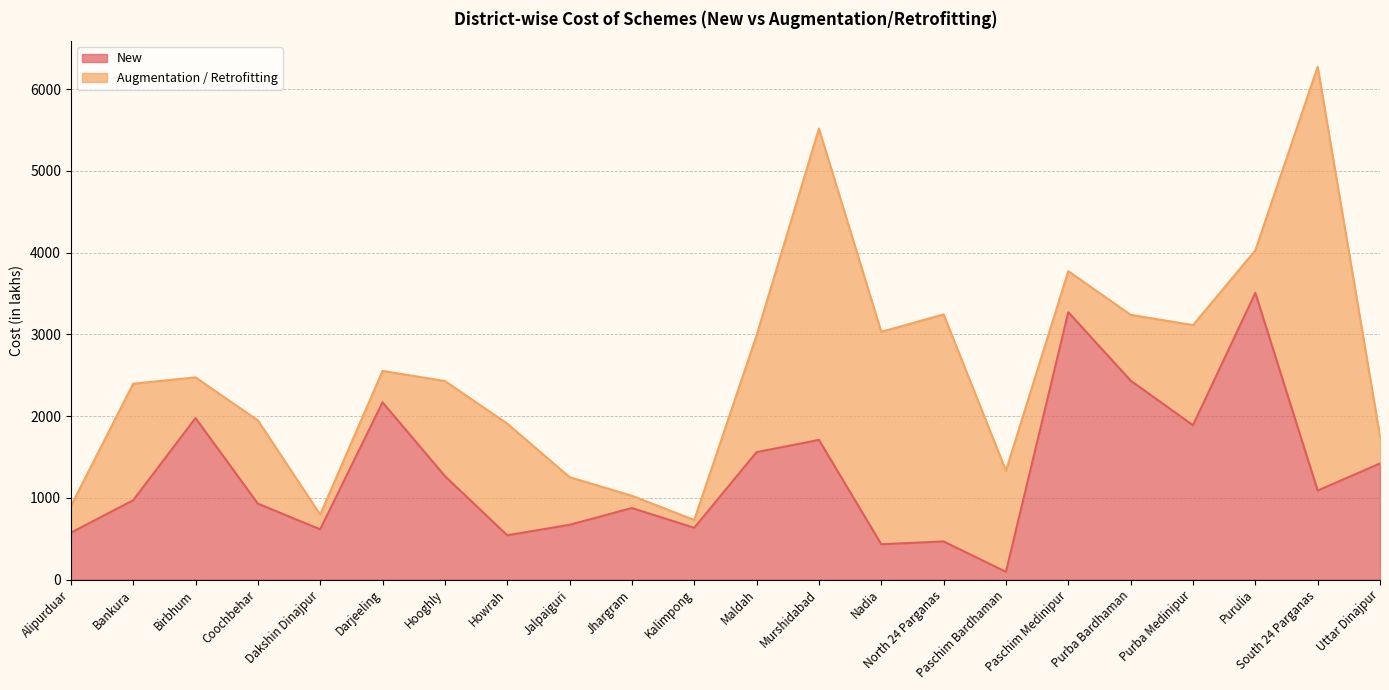

List the labels in order of value, largest first.

Purulia, Paschim Medinipur, Purba Bardhaman, Darjeeling, Birbhum, Purba Medinipur, Murshidabad, Maldah, Uttar Dinajpur, Hooghly, South 24 Parganas, Bankura, Coochbehar, Jhargram, Jalpaiguri, Kalimpong, Dakshin Dinajpur, Alipurduar, Howrah, North 24 Parganas, Nadia, Paschim Bardhaman